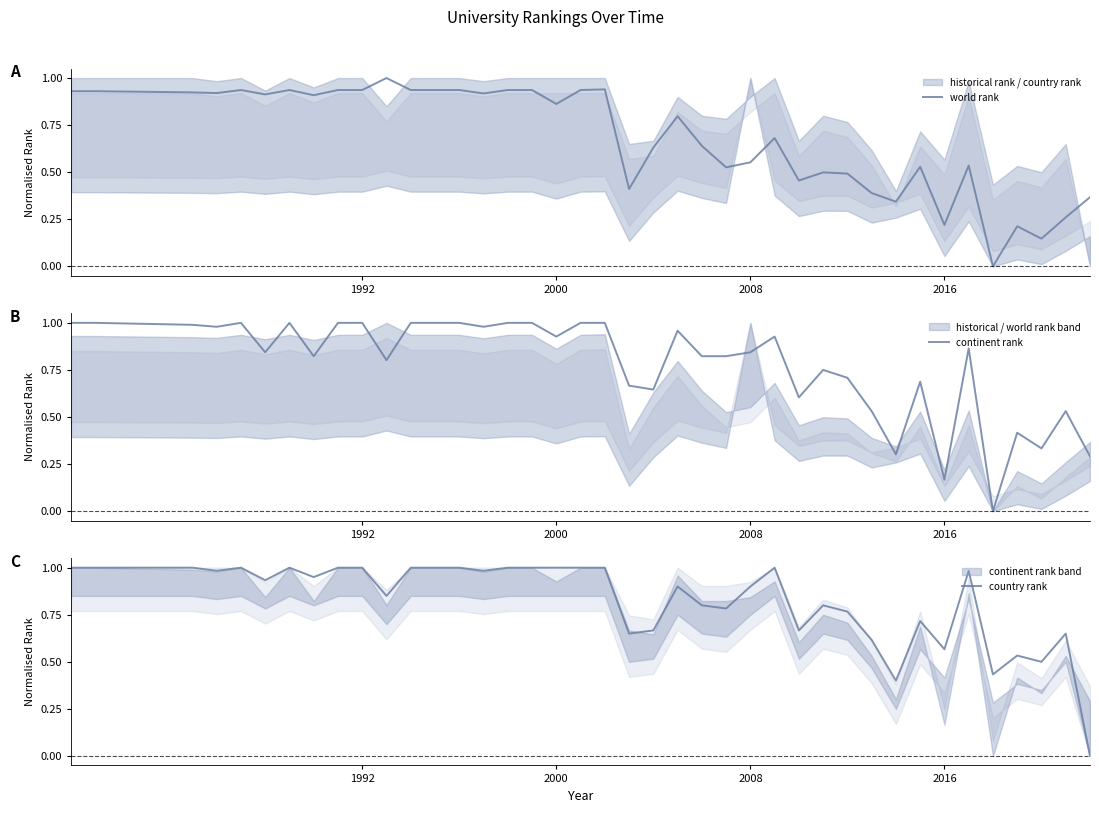

Is it true that country rank equals 0.9 at 2008?

True